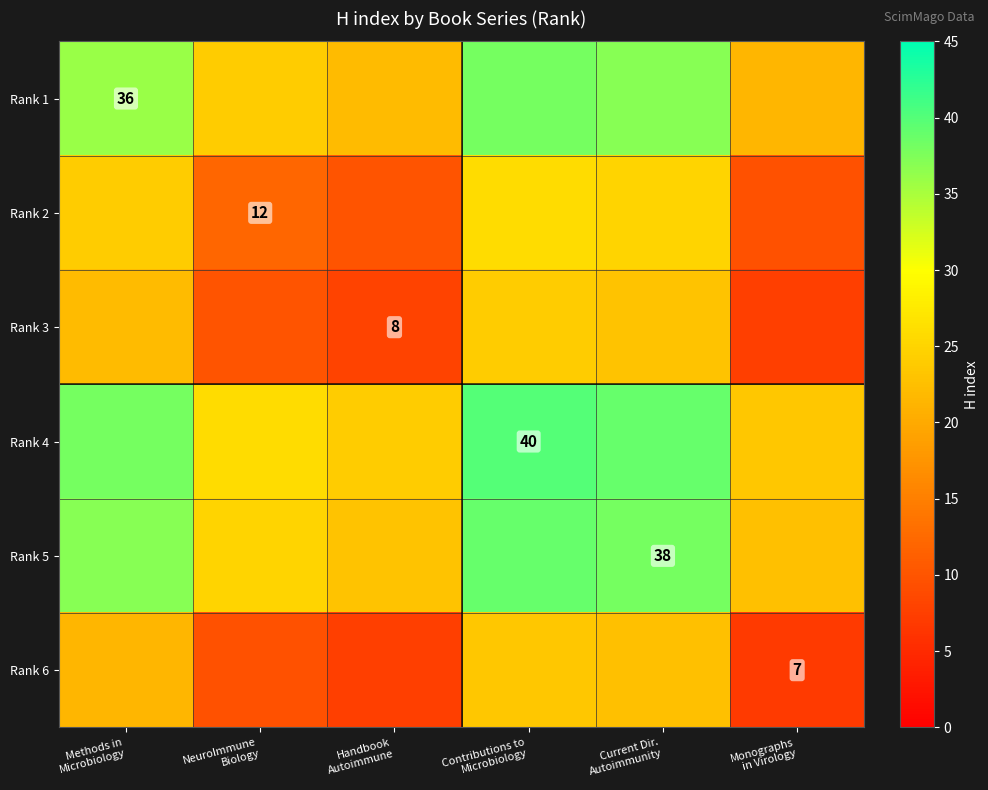

True or false: Rank 3 has a value of 38.5 at Methods in Microbiology.

False